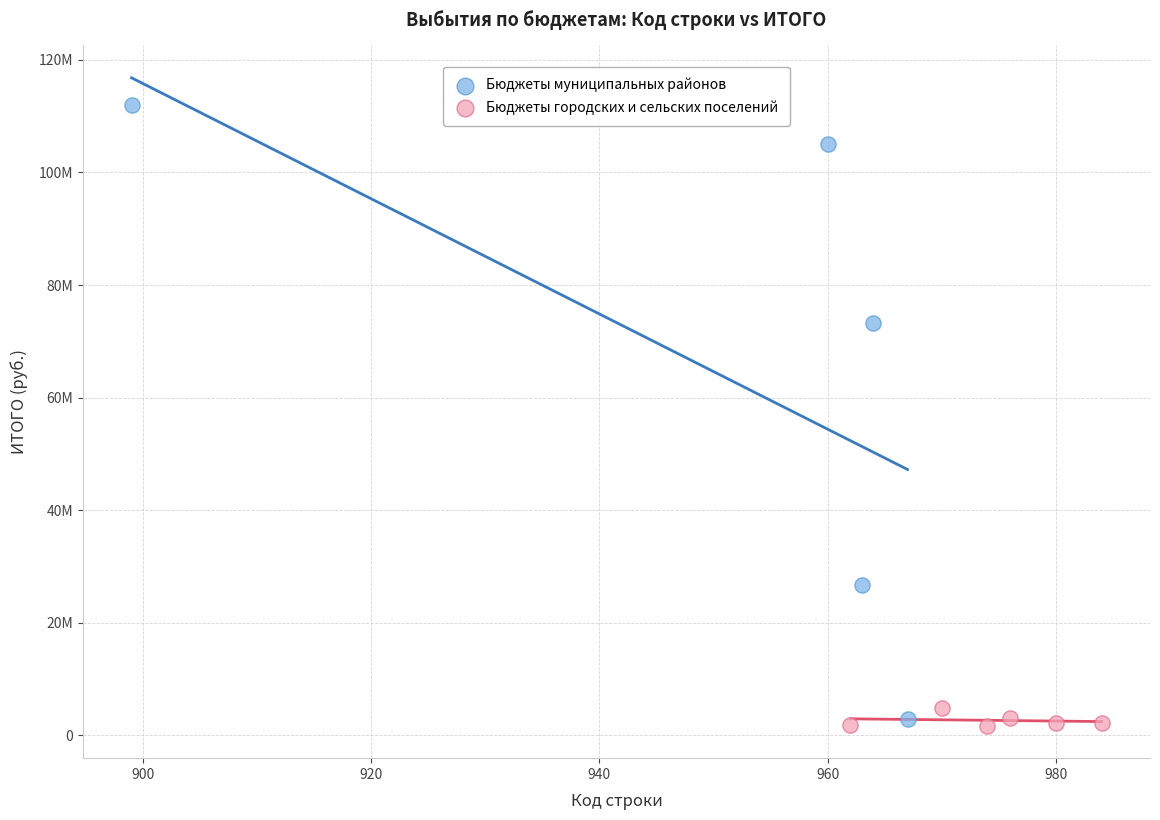

What are all the series names shown in the legend?

Бюджеты муниципальных районов, Бюджеты городских и сельских поселений